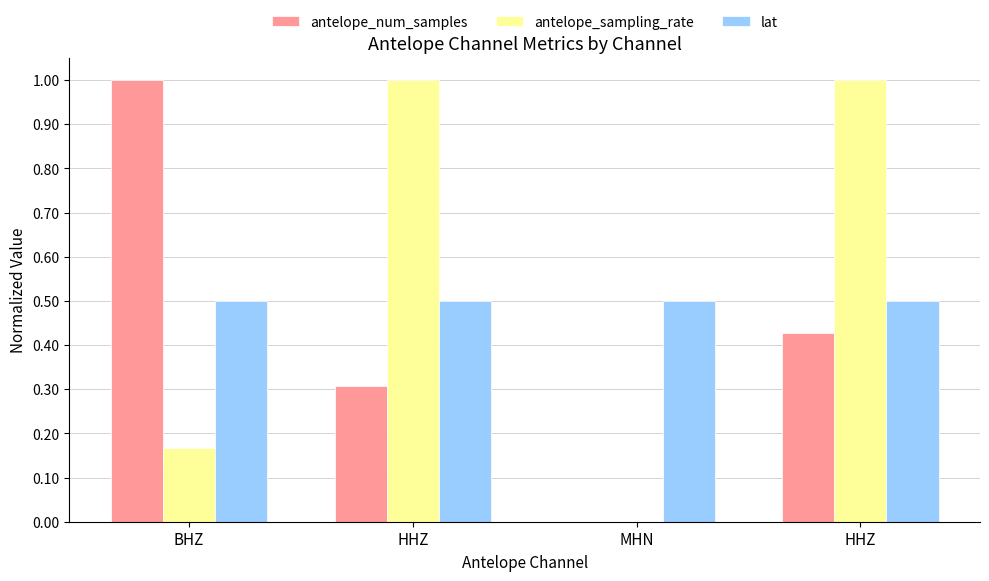

How many data points does each series have?

4